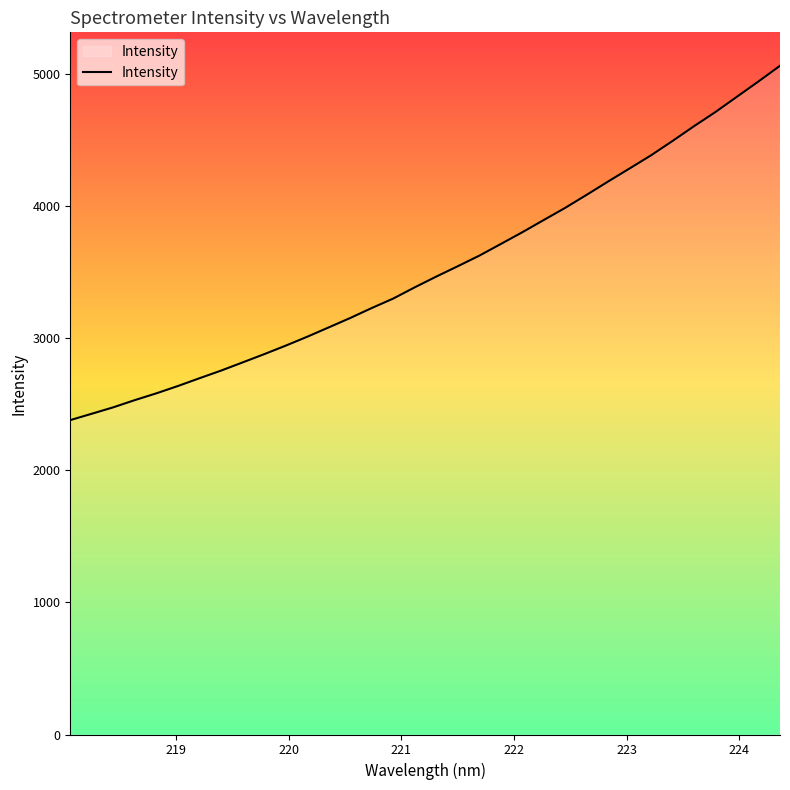

What is the minimum value shown in the chart?

2378.6